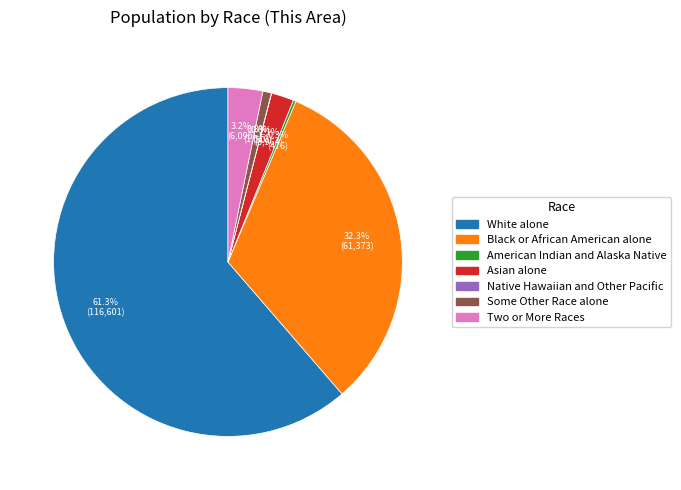

What percentage is the Asian alone slice, to the nearest percent?

2%